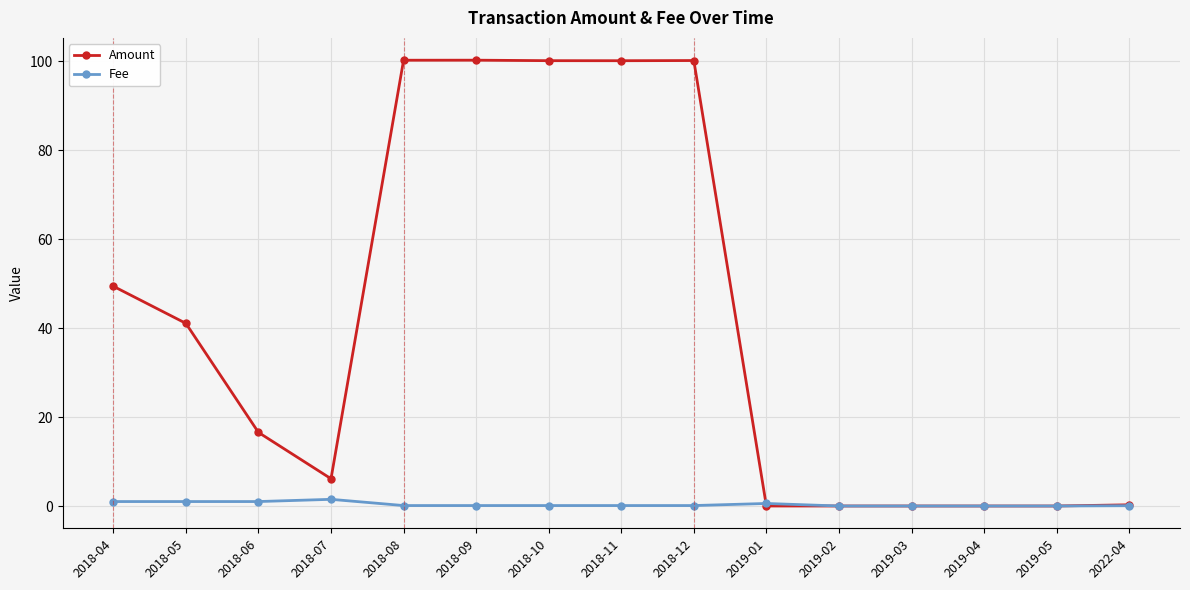

Is the value of Amount at 2018-07 greater than the value of Fee at 2018-09?

Yes